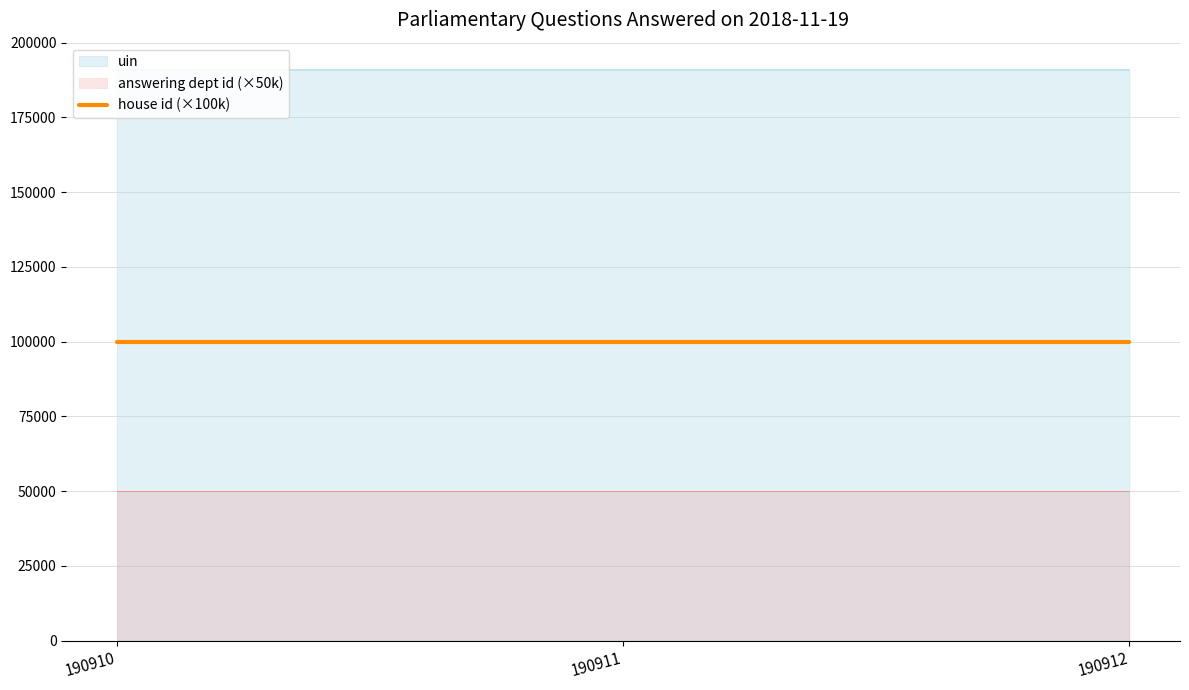

What is the difference between the highest and lowest values at 2018-11-19?

190909